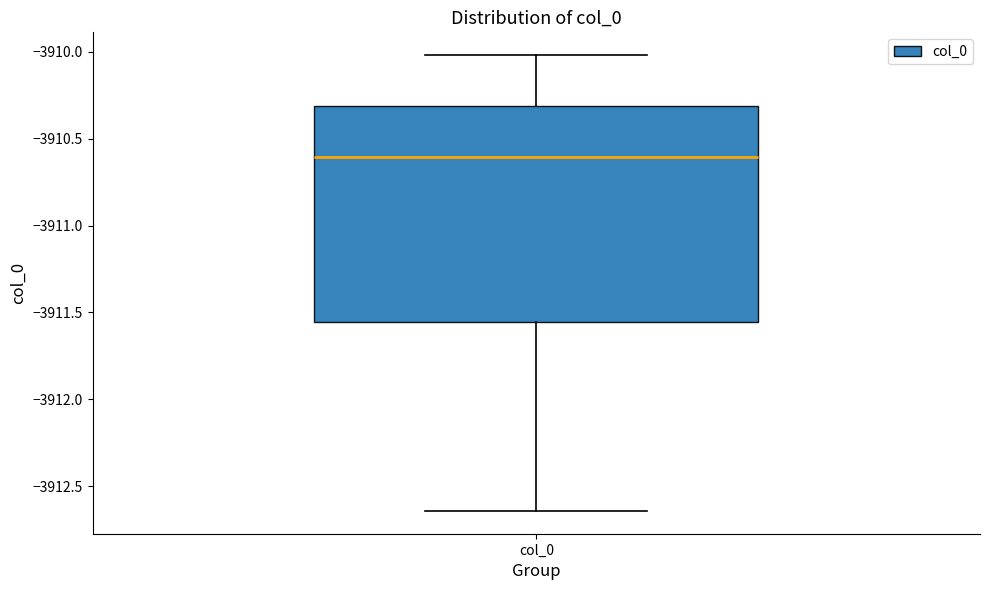

Transcribe this box plot: give where the median line is, the range the box spans, and where the two whiskers end, as read against the y-axis. The values are not printed on the chart, so give them approximately, as read against the axis.

median -3910.60, box -3911.55 to -3910.30, whiskers -3912.65 to -3910.00